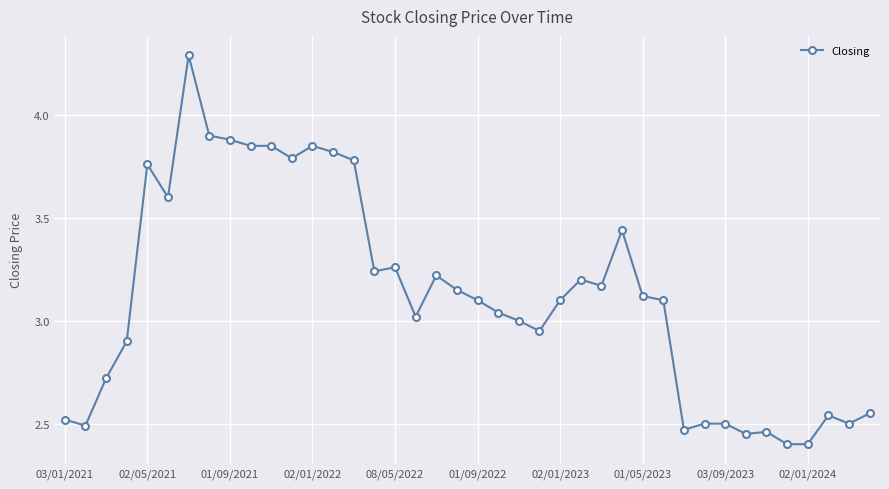

What is the difference between the second highest and minimum values?

1.5